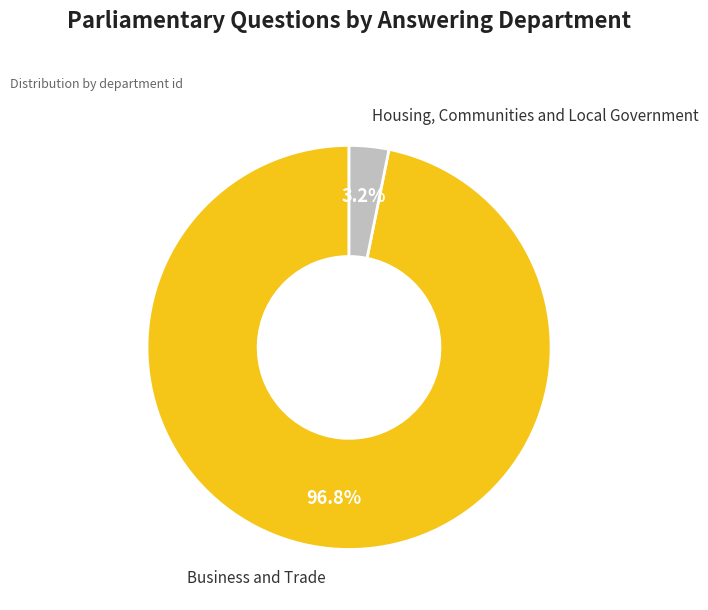

True or false: Housing, Communities and Local Government accounts for 3% of the total.

True